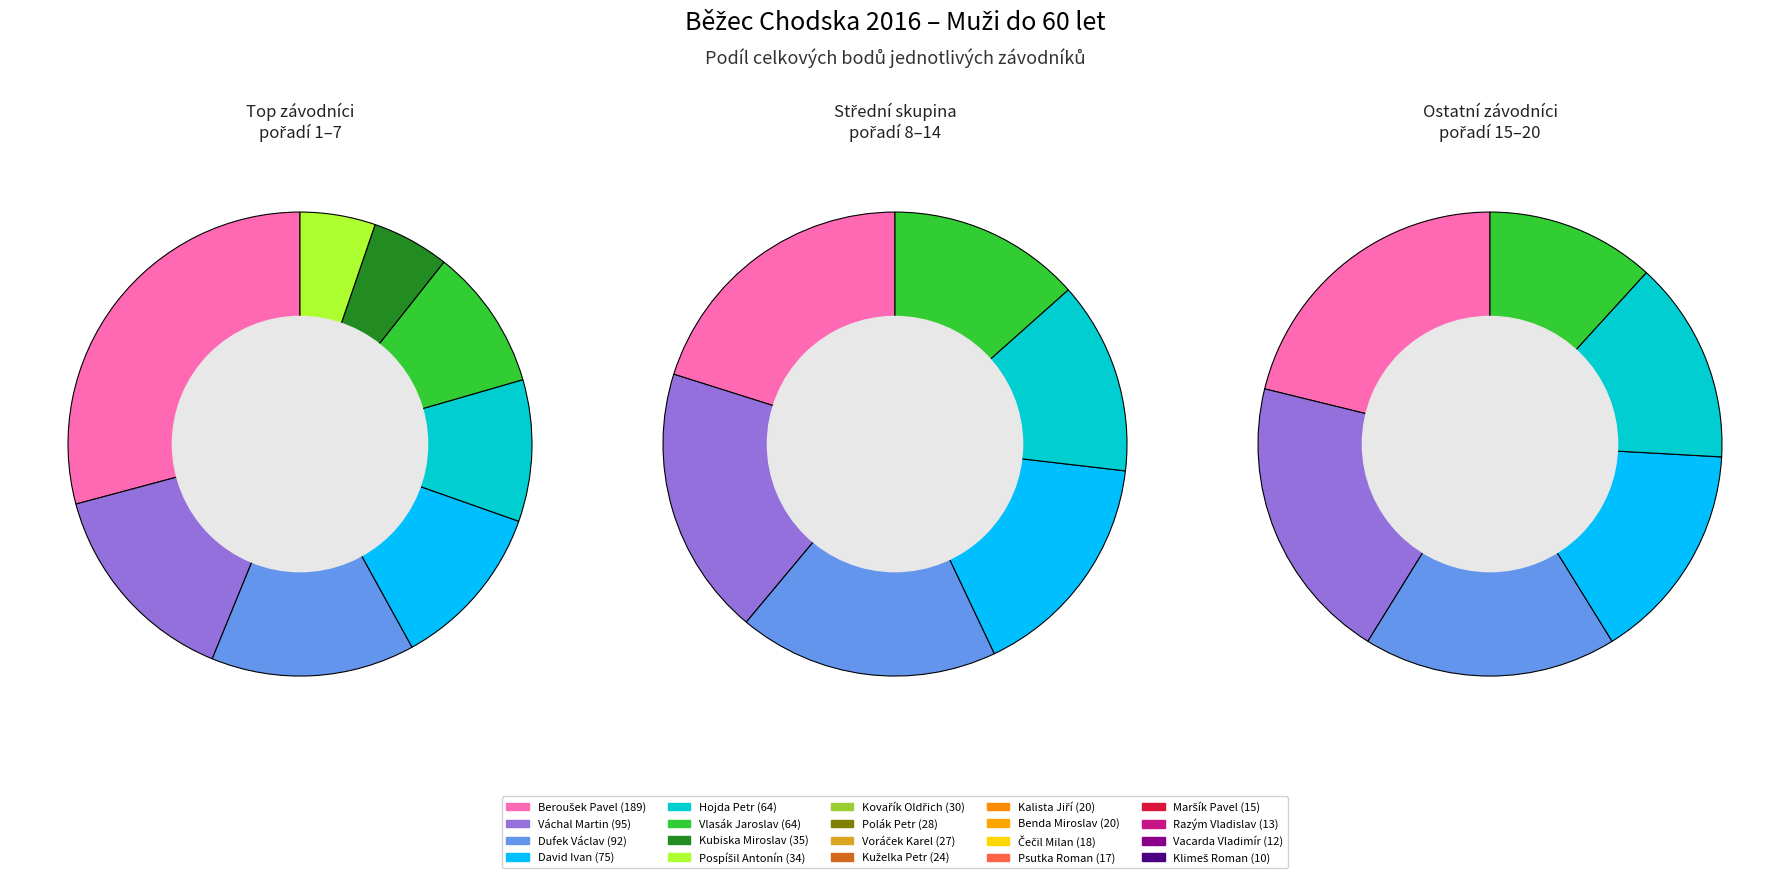

To the nearest percent, what is the difference between the largest and smallest slice percentages?

20%